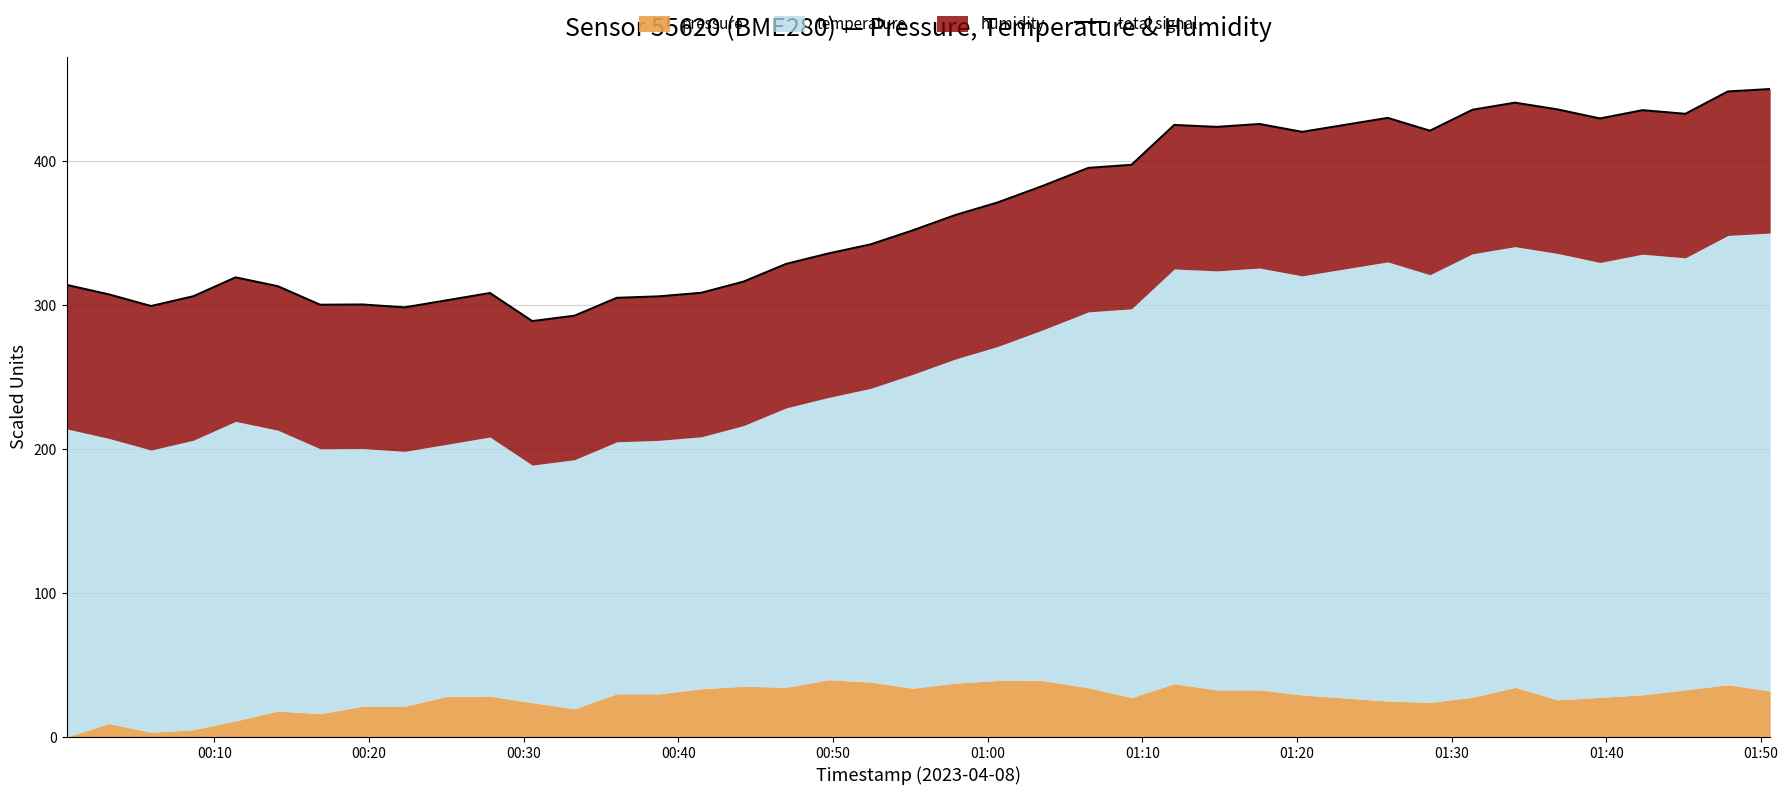

What is the greatest value displayed?

450.0